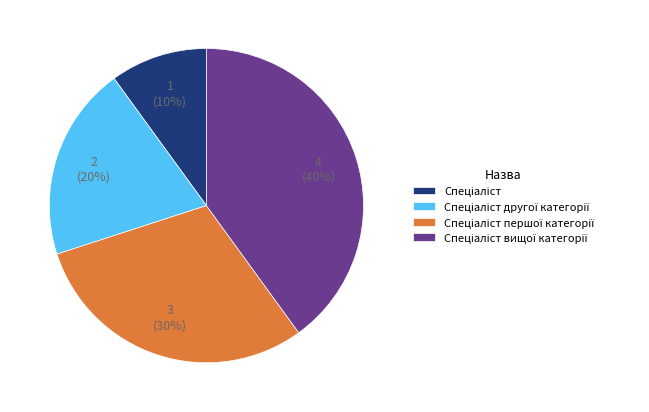

To the nearest percent, what is the average slice percentage?

25%